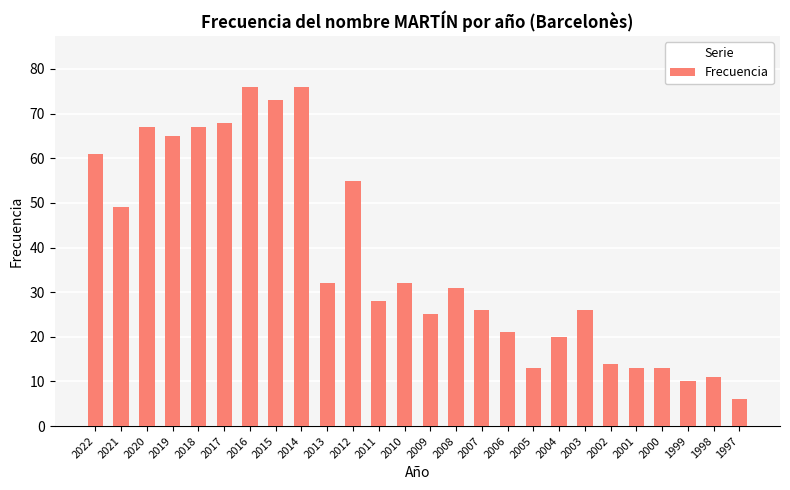

What is the smallest value displayed?

6